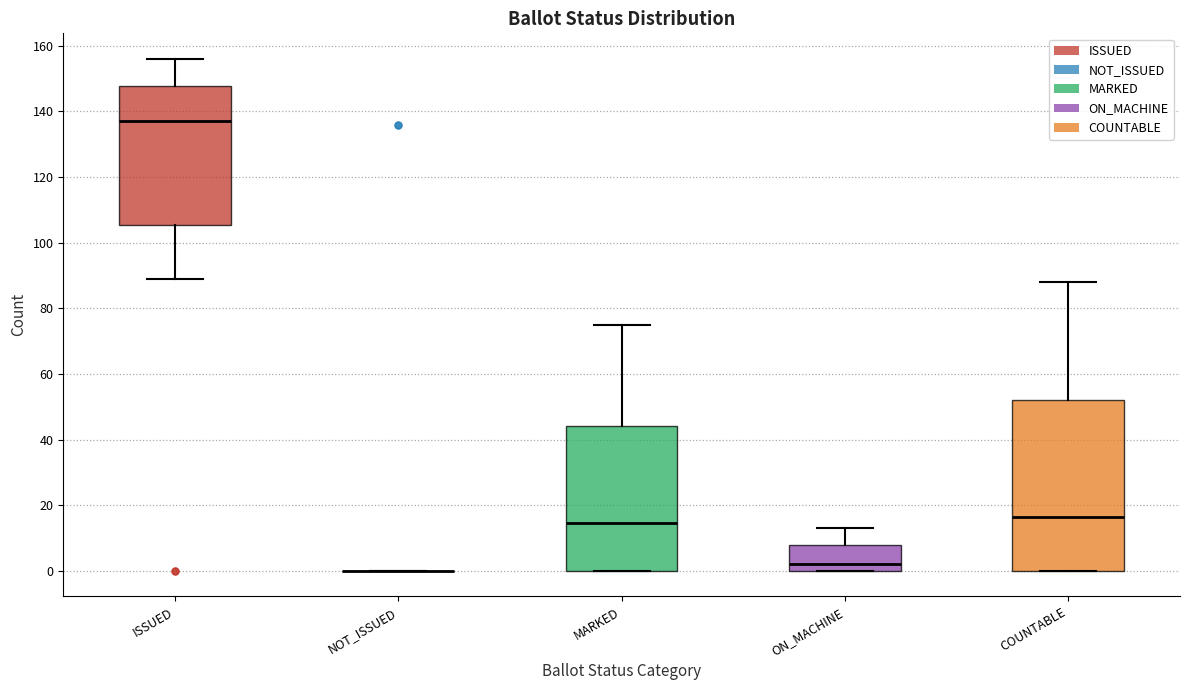

Reading left to right, transcribe this box plot: for each box, give where its median line is, the range the box spans, and where its two whiskers end, as read against the y-axis. The values are not printed on the chart, so give them approximately, as read against the axis.

ISSUED: median 138, box 106 to 148, whiskers 90 to 156
NOT_ISSUED: box collapsed to a line at 0, whiskers 0 to 0
MARKED: median 14, box 0 to 44, whiskers 0 to 76
ON_MACHINE: median 2, box 0 to 8, whiskers 0 to 14
COUNTABLE: median 16, box 0 to 52, whiskers 0 to 88